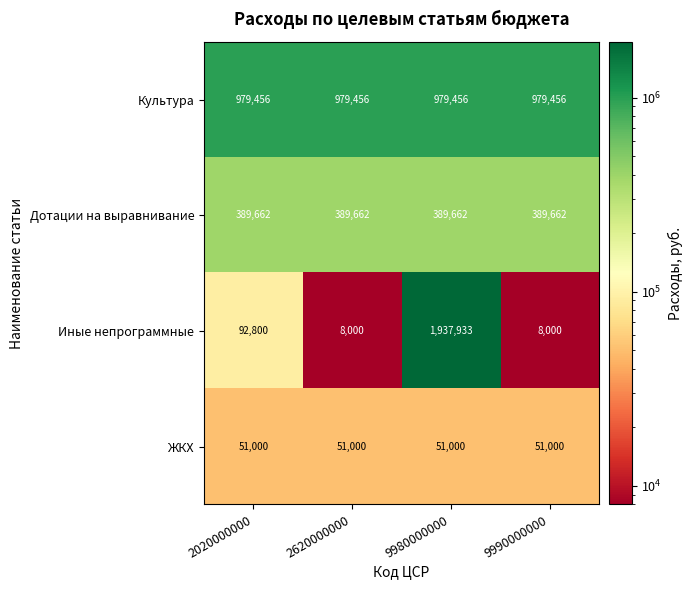

Reading left to right, what are all the values shown in this chart?

Культура: 2020000000=979456	2620000000=979456	9980000000=979456	9990000000=979456
Дотации на выравнивание: 2020000000=389662	2620000000=389662	9980000000=389662	9990000000=389662
Иные непрограммные: 2020000000=92800	2620000000=8000	9980000000=1937933	9990000000=8000
ЖКХ: 2020000000=51000	2620000000=51000	9980000000=51000	9990000000=51000